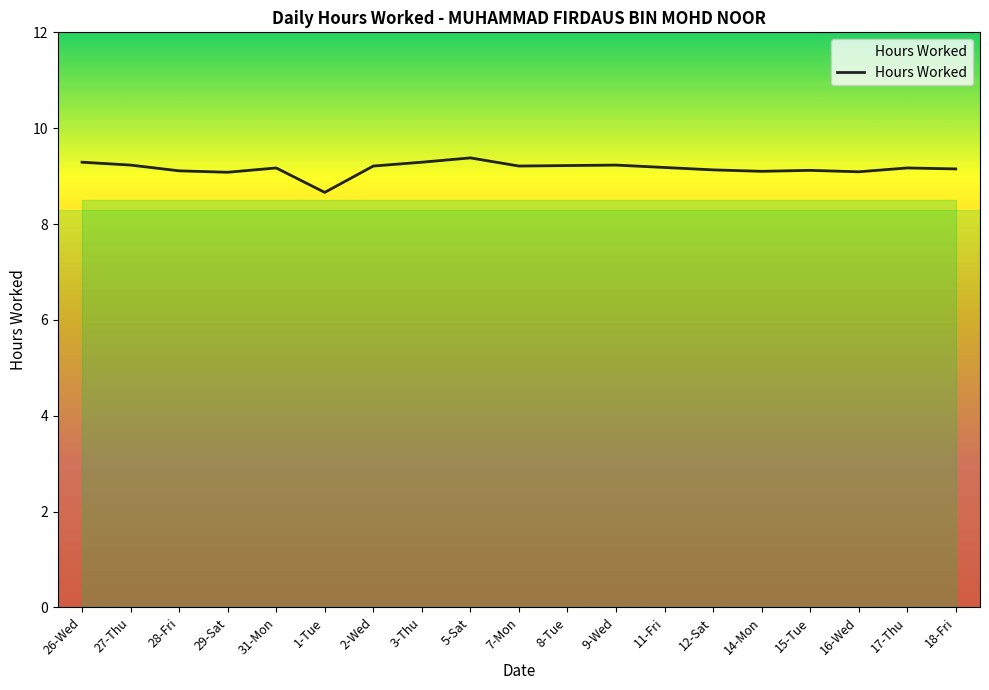

Is it true that the value at 29-Sat is 2.1?

False